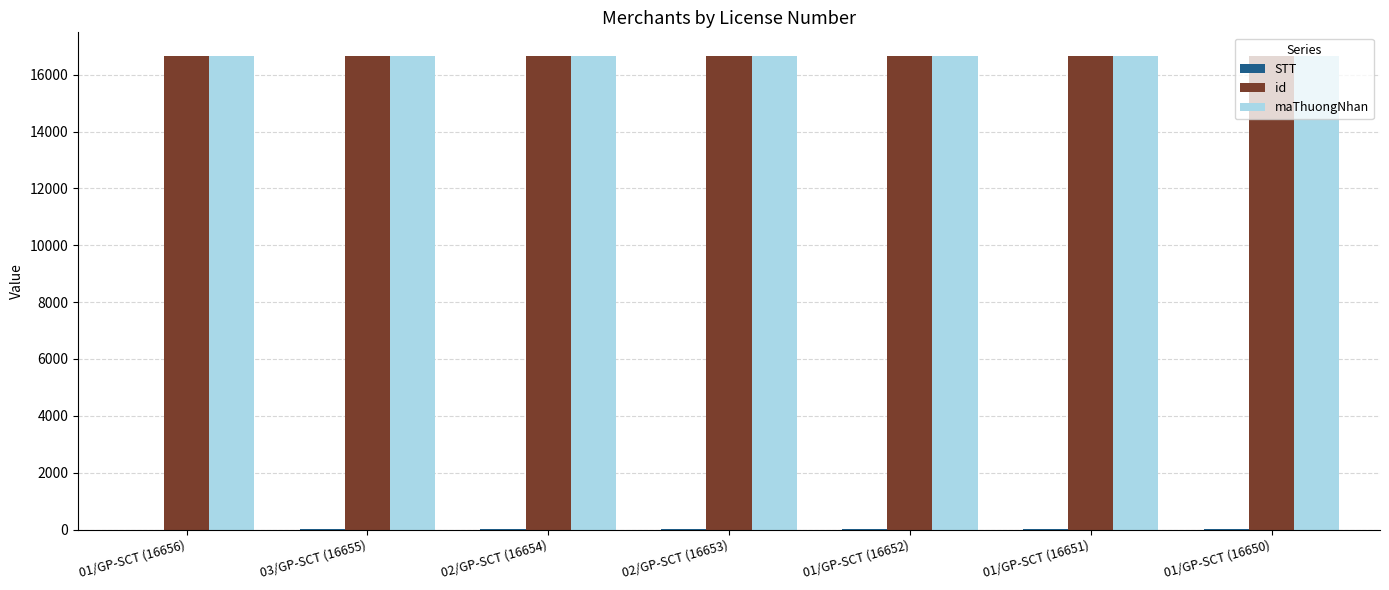

The value of maThuongNhan at 01/GP-SCT (16650) is 24268. True or false?

False